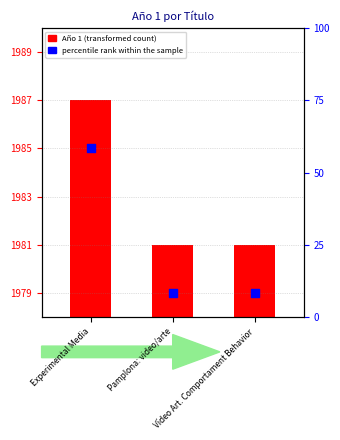

What are all the series names shown in the legend?

Año 1, percentile rank within the sample